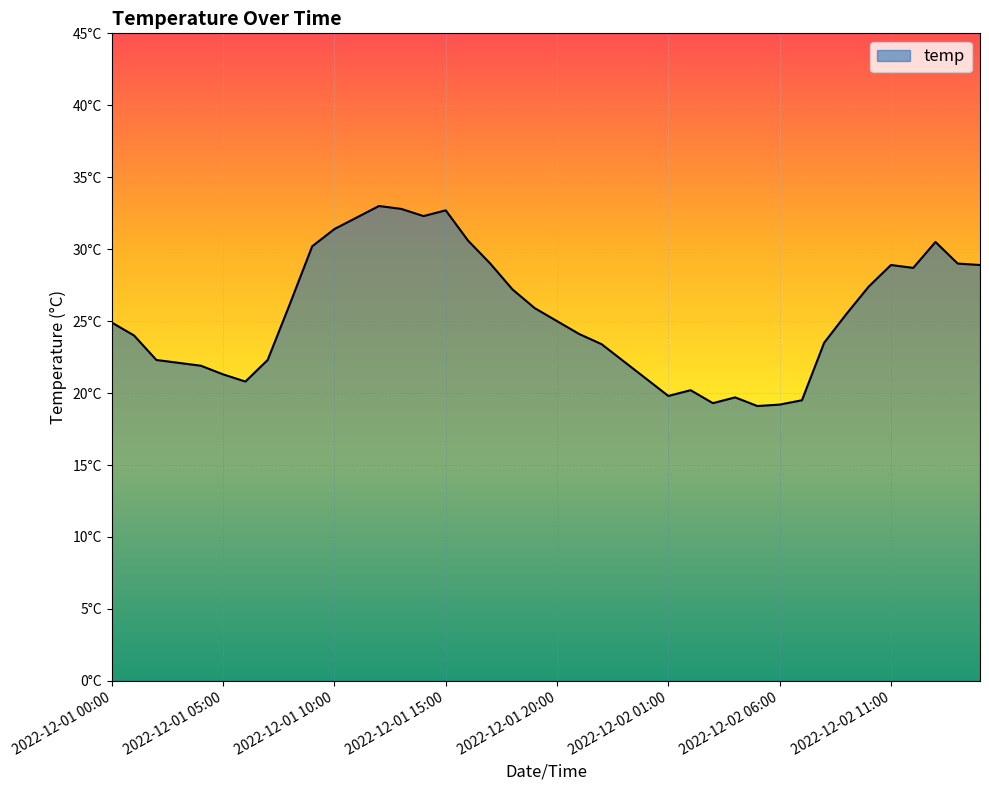

Does the chart display data point markers on the line(s)?

No